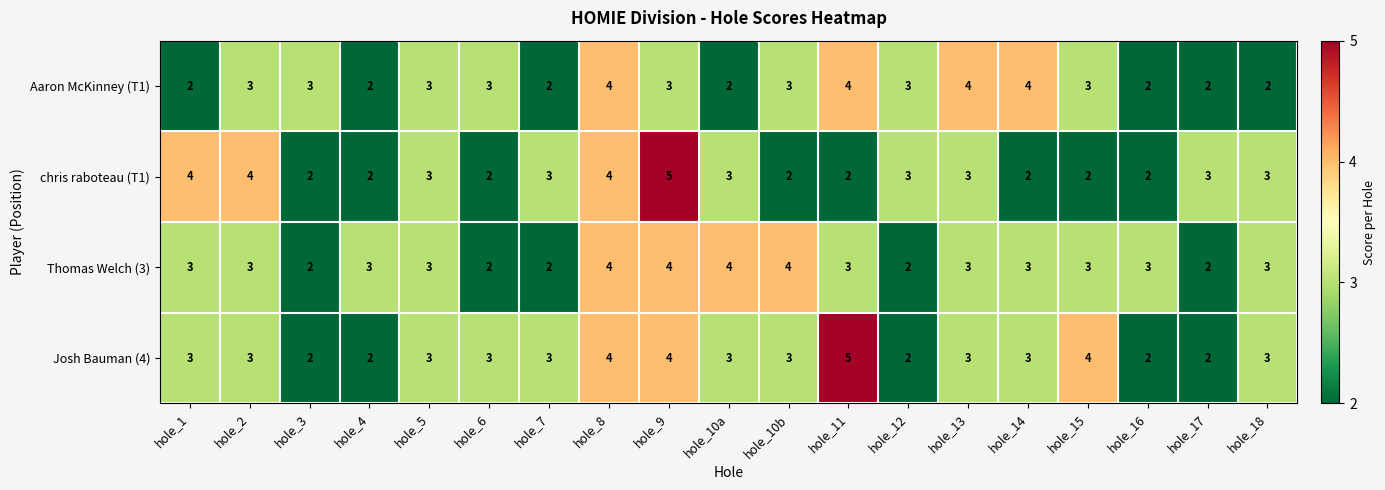

What is the greatest value displayed?

5